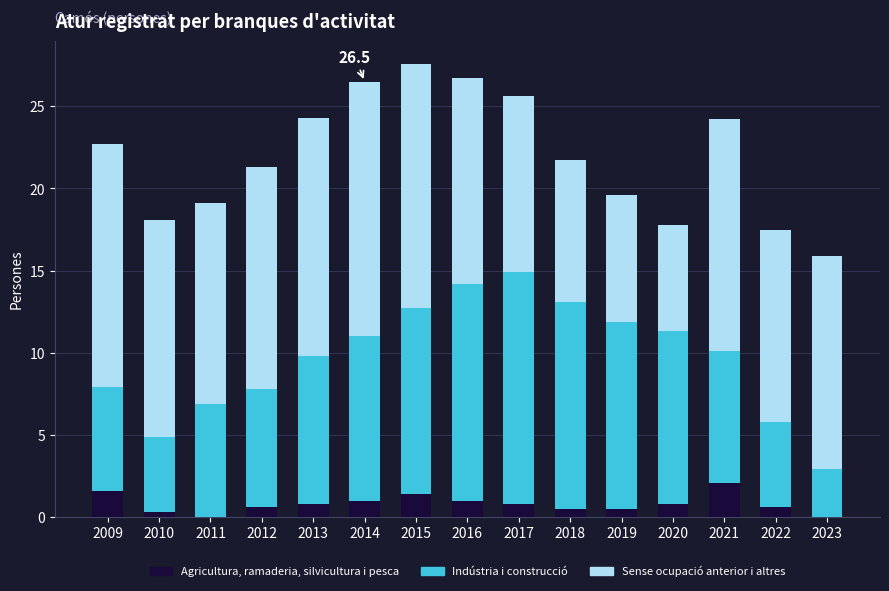

What value does the Agricultura, ramaderia, silvicultura i pesca series have at 2009?

1.6